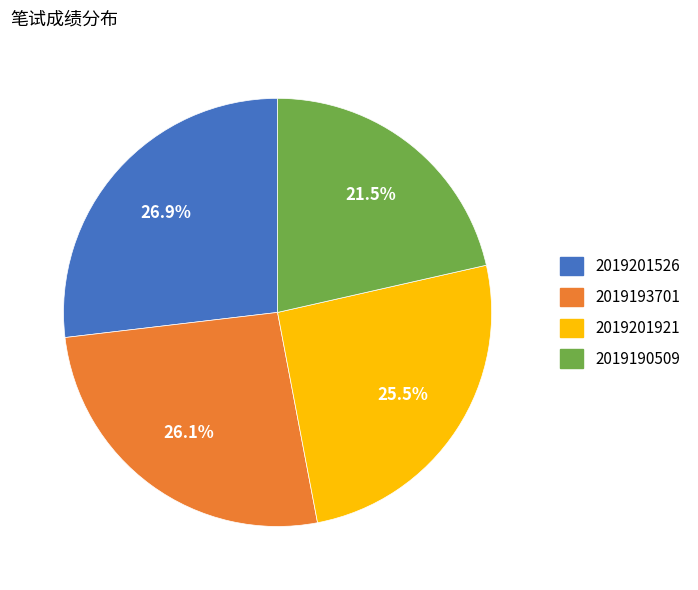

To the nearest percent, what is the average slice percentage?

25%